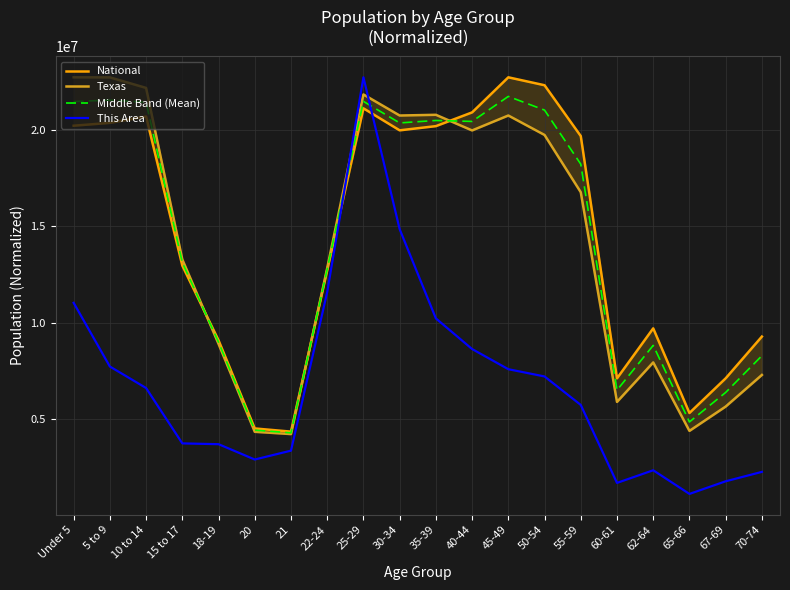

Between 15 to 17 and 55-59, which series saw the biggest shift?

National